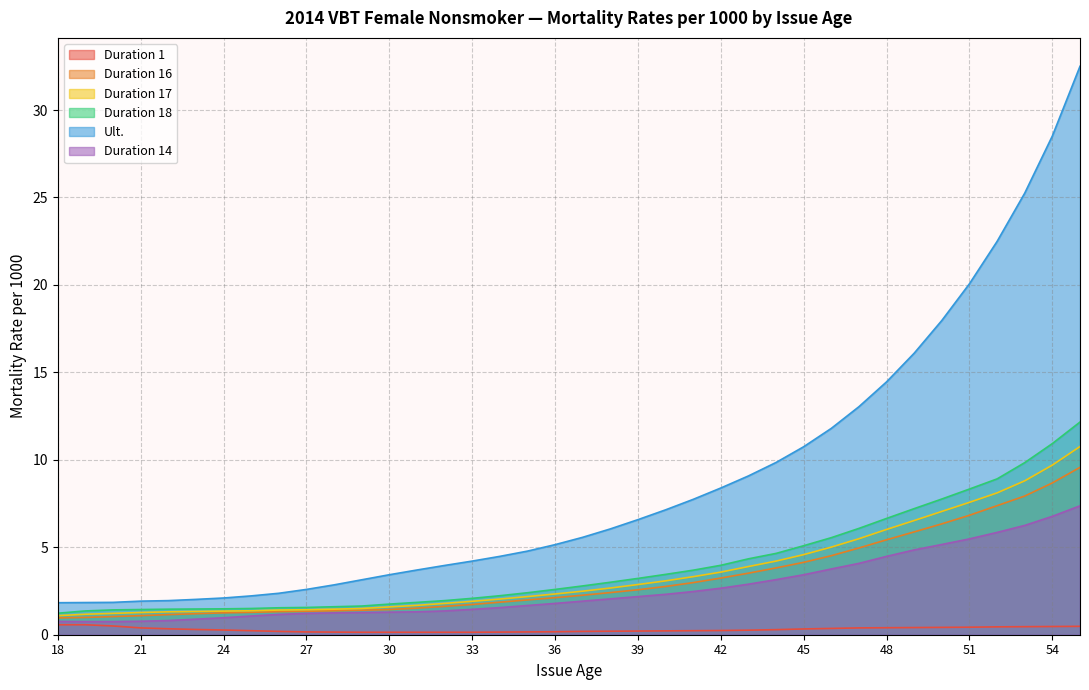

Read the Duration 18 value at 26.

1.5